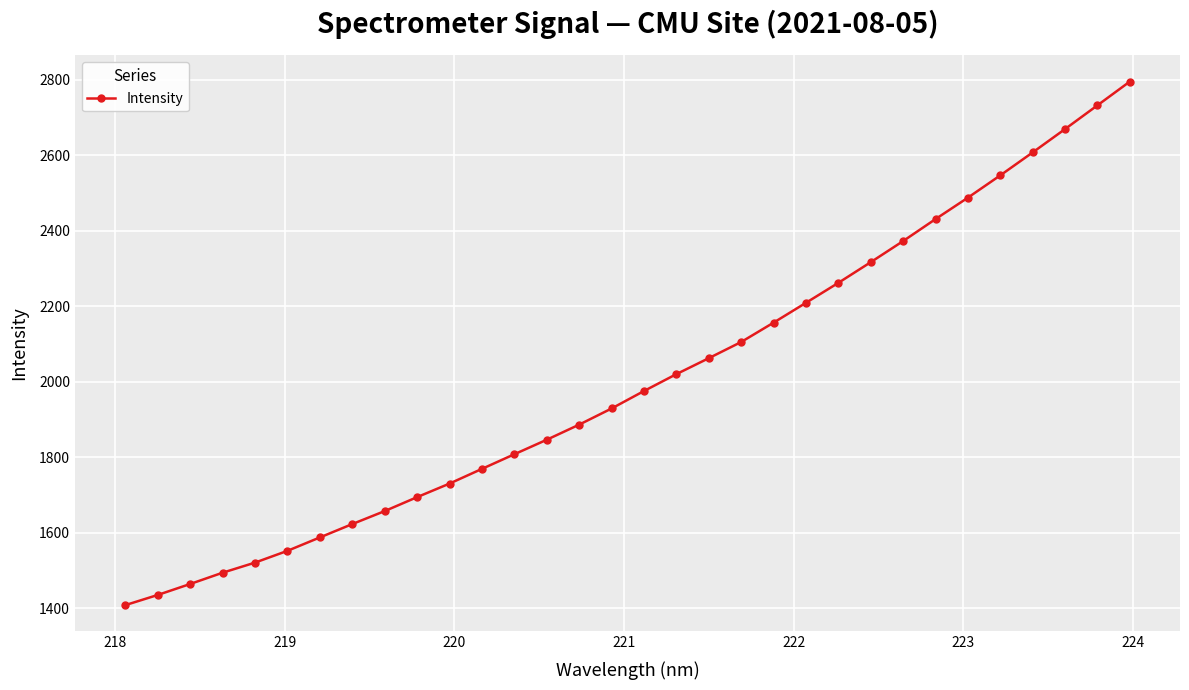

What is the value of the 9th point from the left?

1657.1